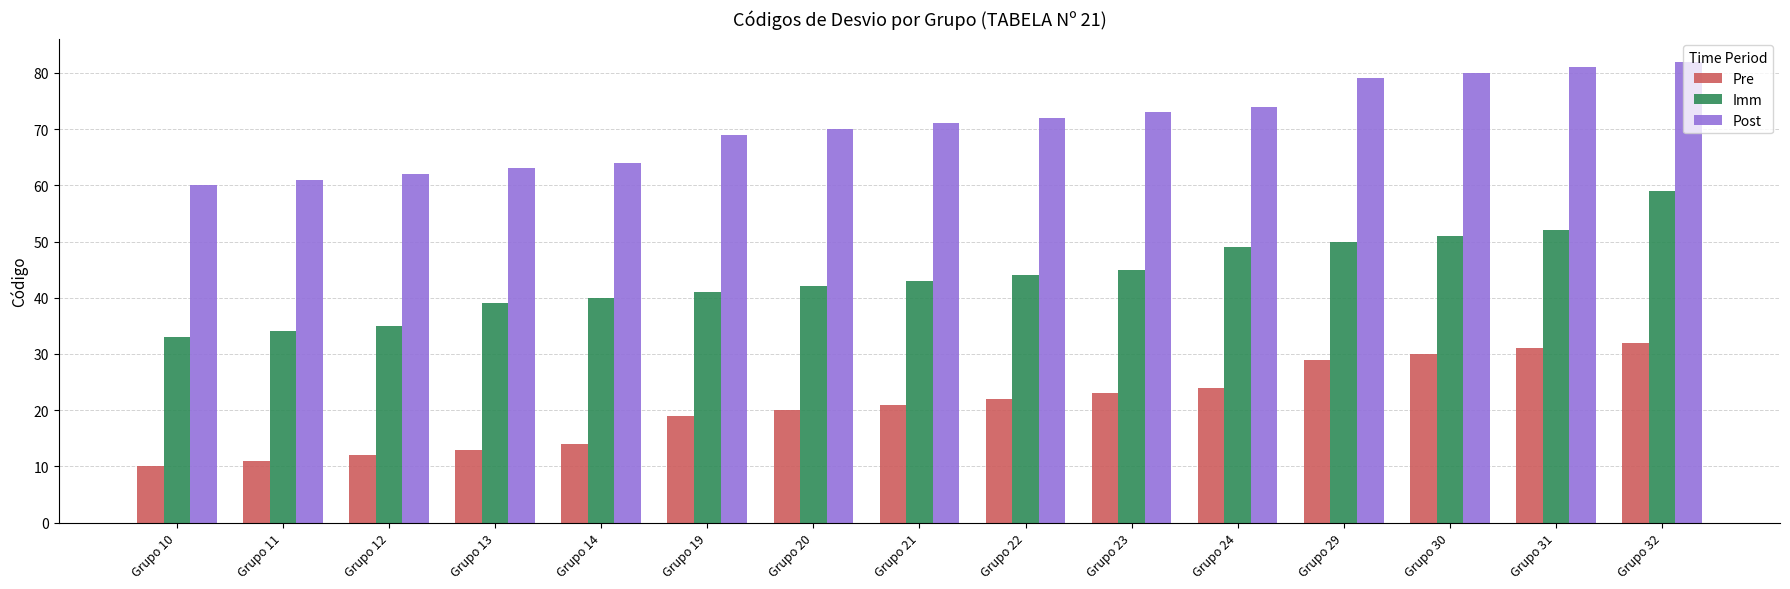

The value of Imm at Grupo 20 is 42. True or false?

True